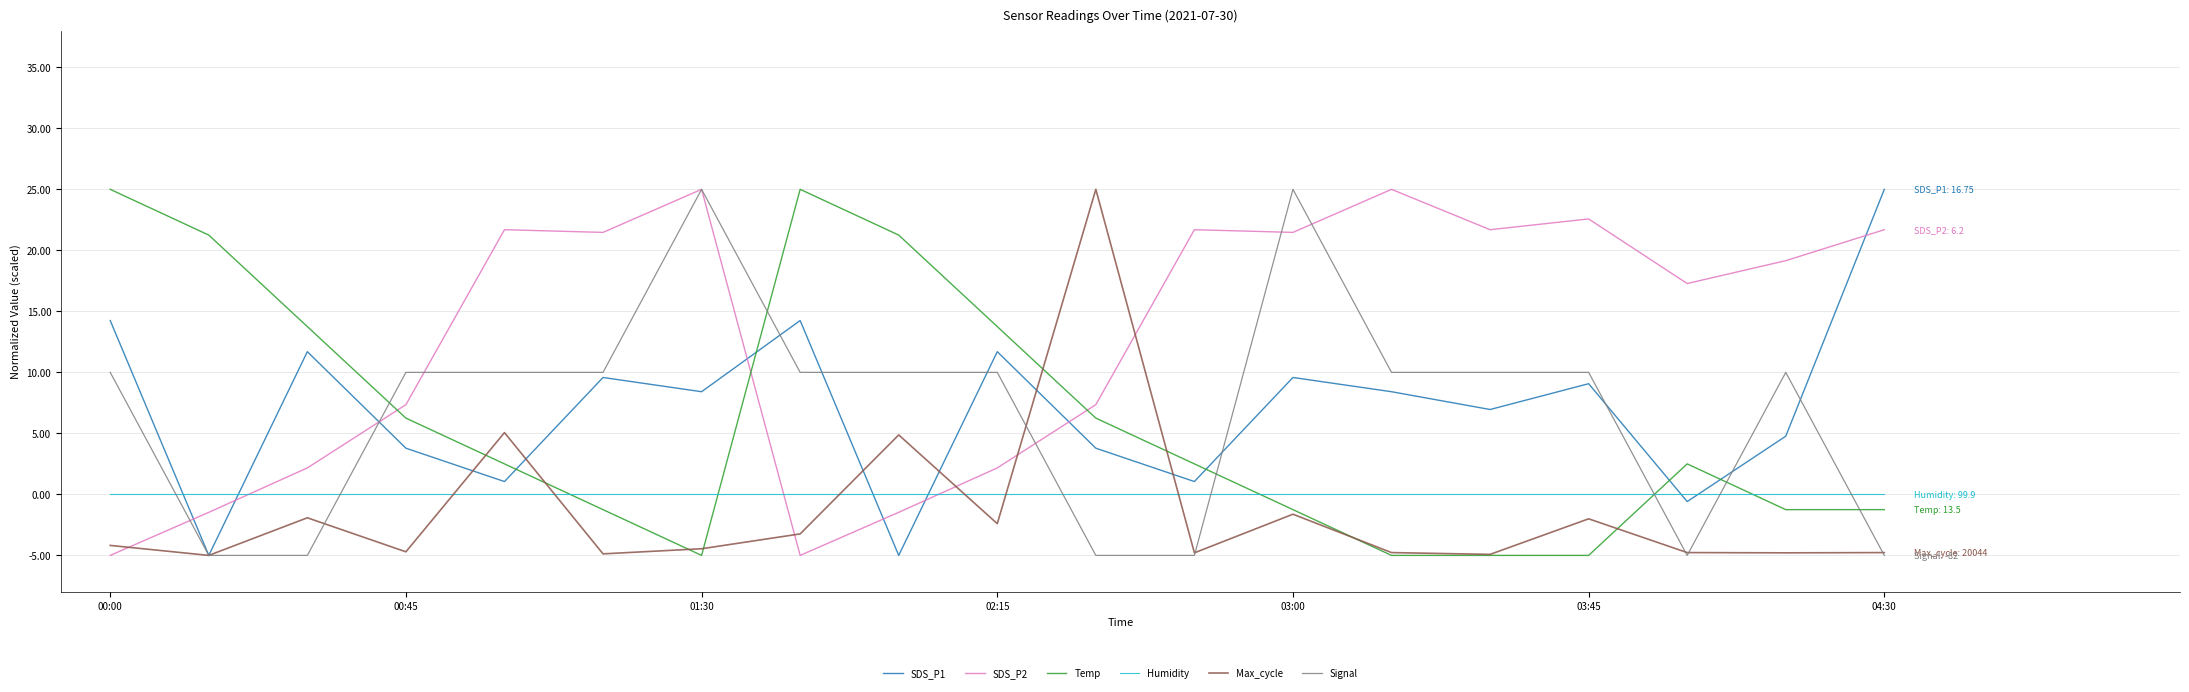

What is the minimum value shown in the chart?

-5.0